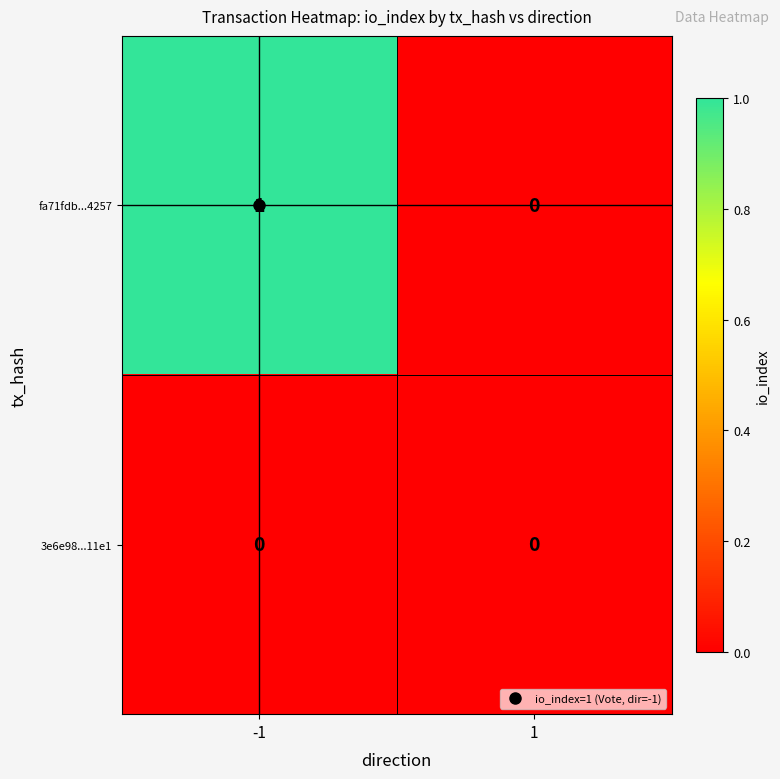

Is it true that fa71fdb...4257 equals 0 at 1?

True